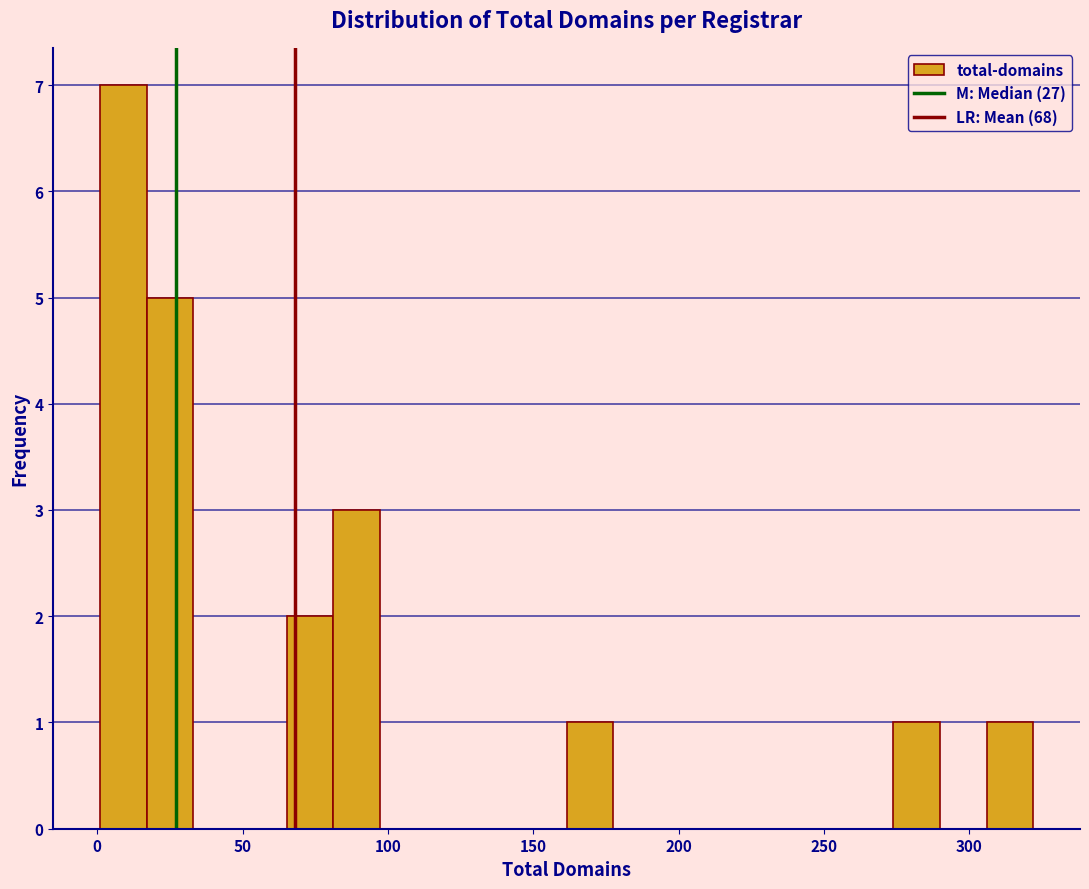

Read against the x-axis, roughly where is the centre of the tallest bar?

10